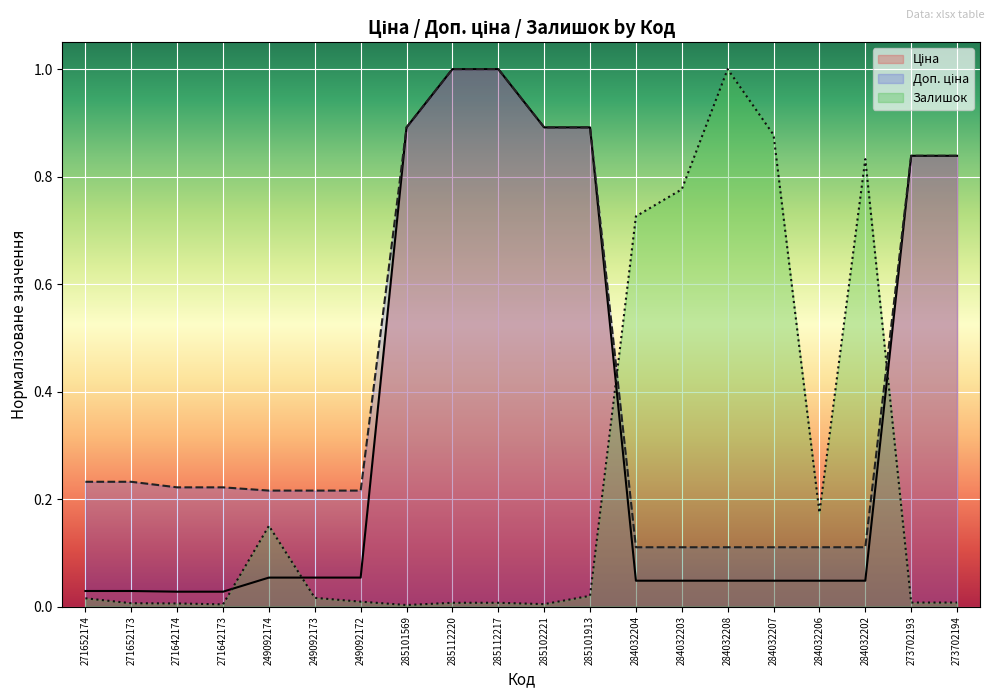

Is it true that Доп. ціна equals 0.2 at 271652173?

False